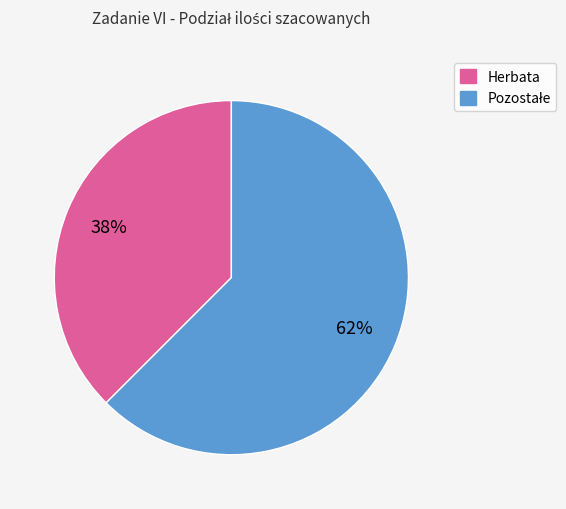

To the nearest percent, what is the average slice percentage?

50%